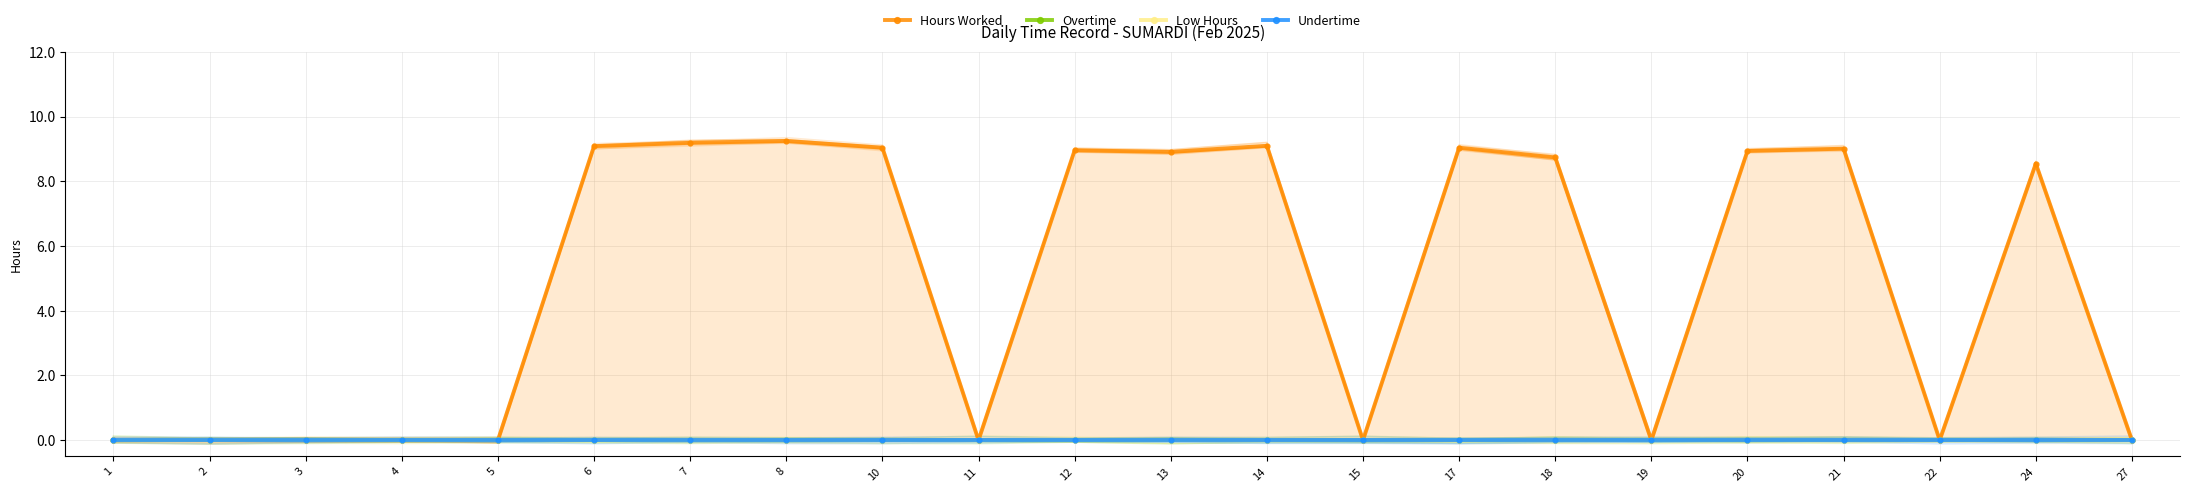

The Hours Worked series shows 8.9 at 20. True or false?

True